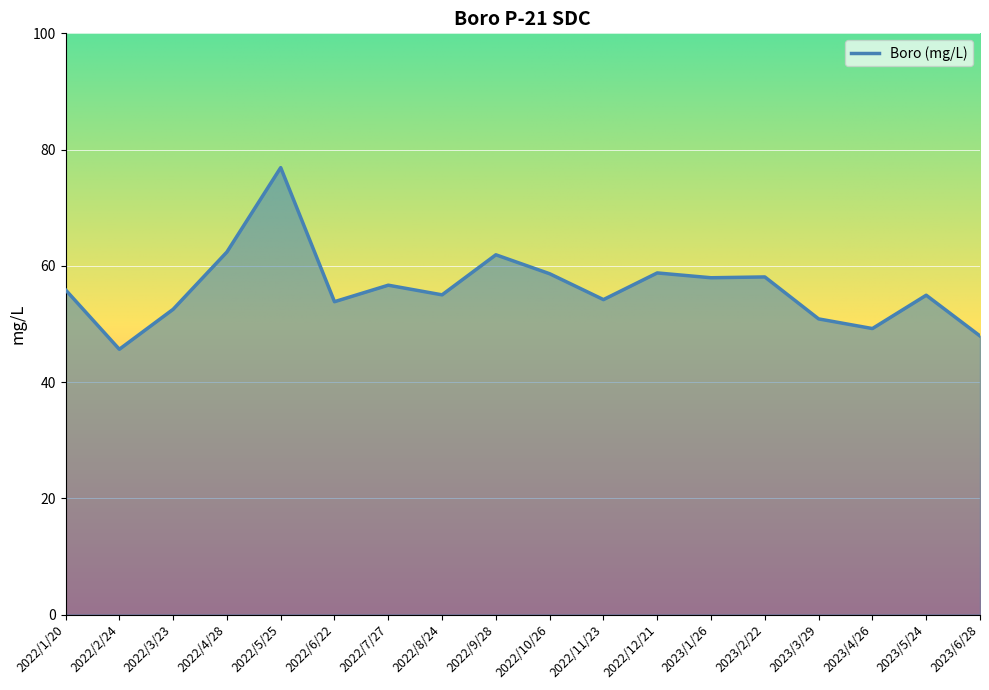

What is the maximum value shown in the chart?

76.9